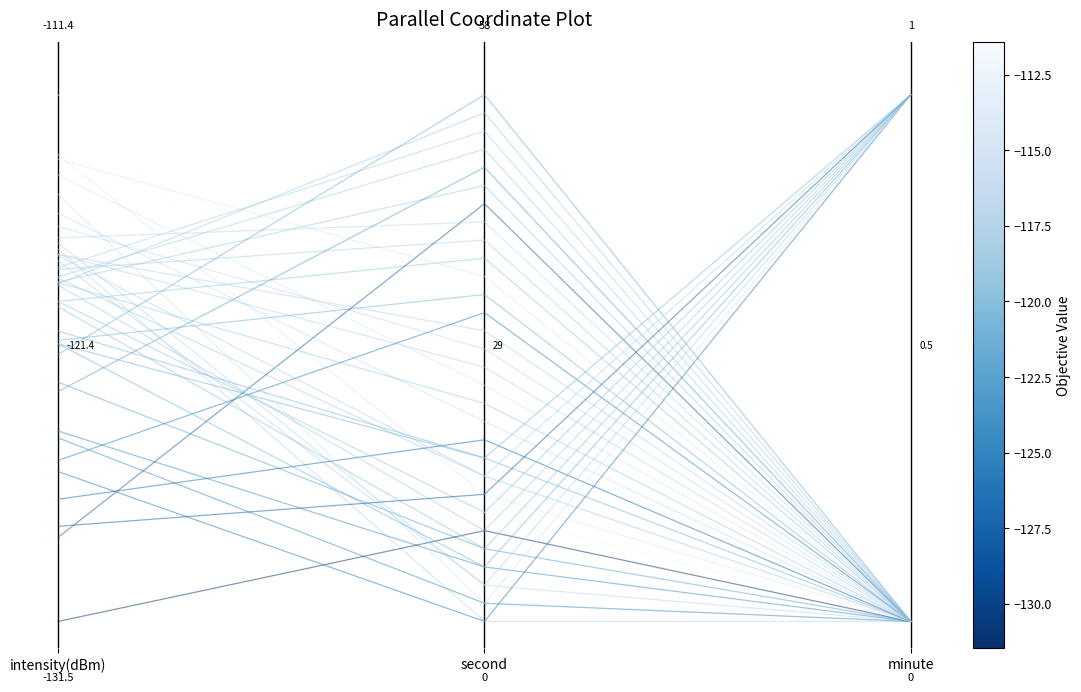

Reading right to left, extract all data points from this chart.

minute=0.0	second=0.0	intensity(dBm)=0.7